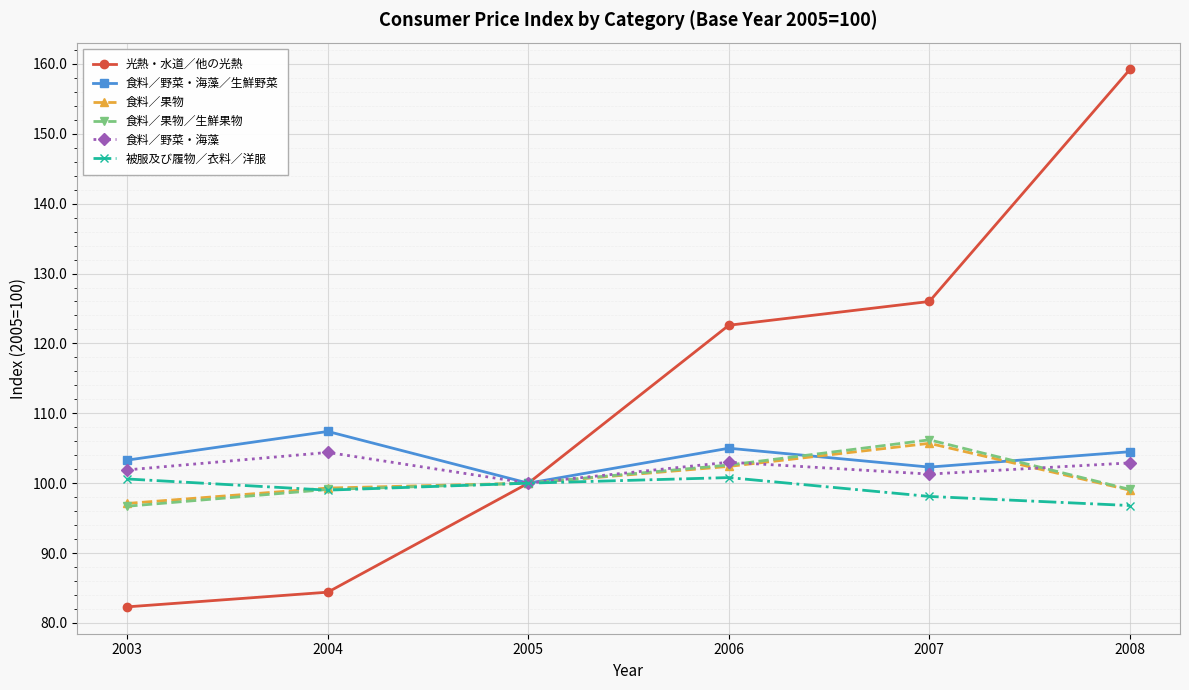

Is it true that 食料／野菜・海藻 equals 102.9 at 2008?

True